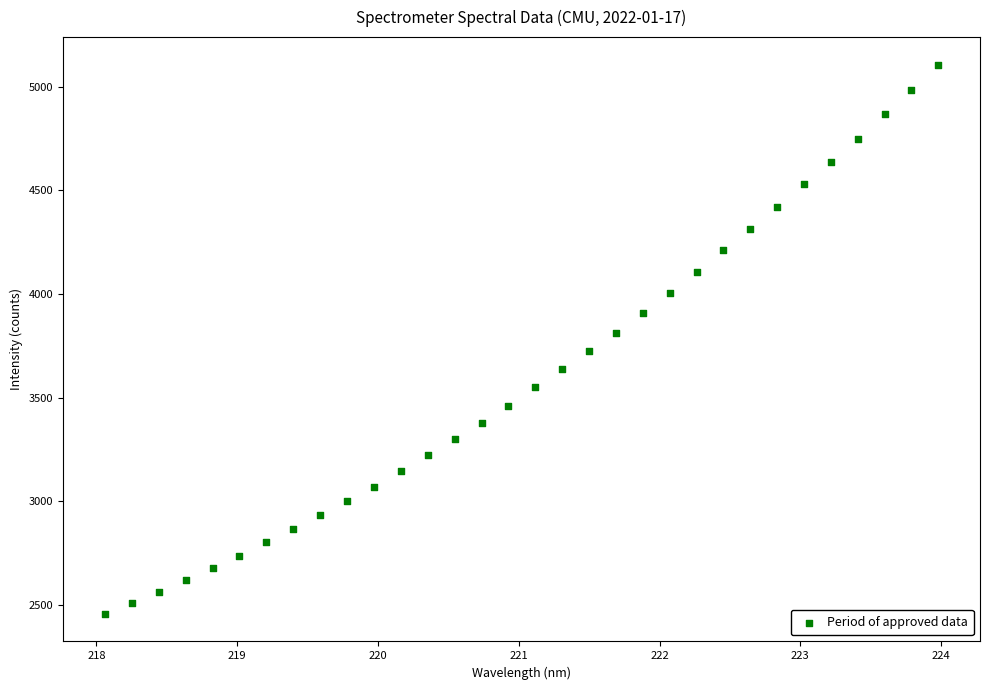

What is the range of X values (max minus min)?

5.9